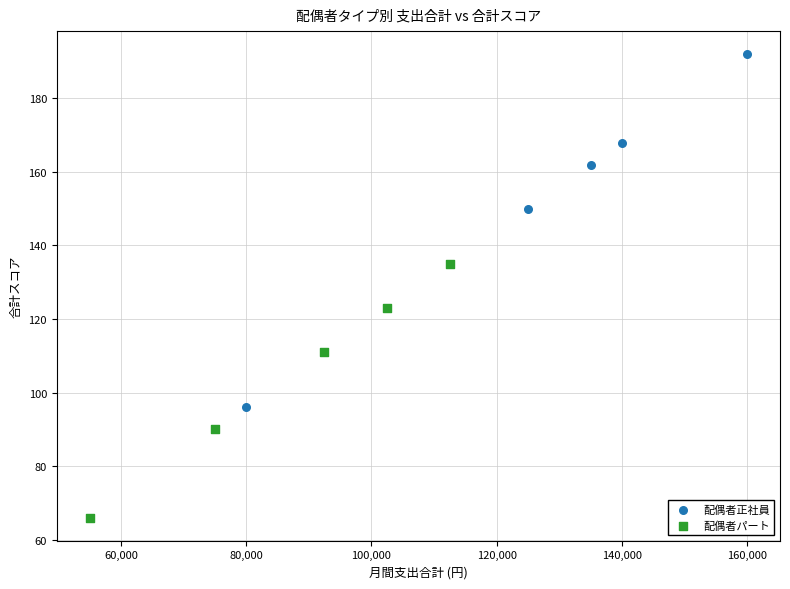

What are all the series names shown in the legend?

配偶者正社員, 配偶者パート